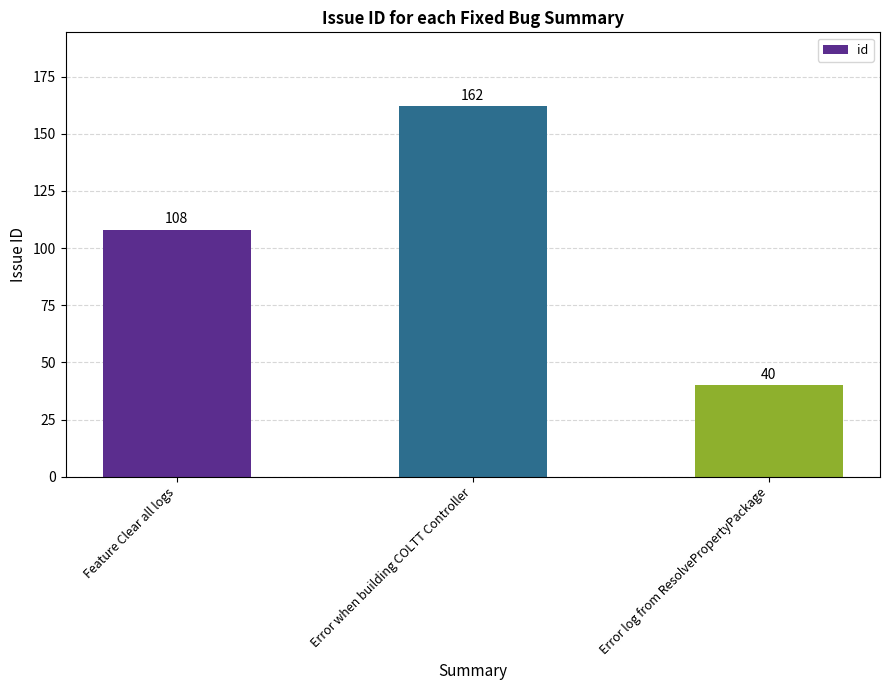

How many bars are there in total?

3